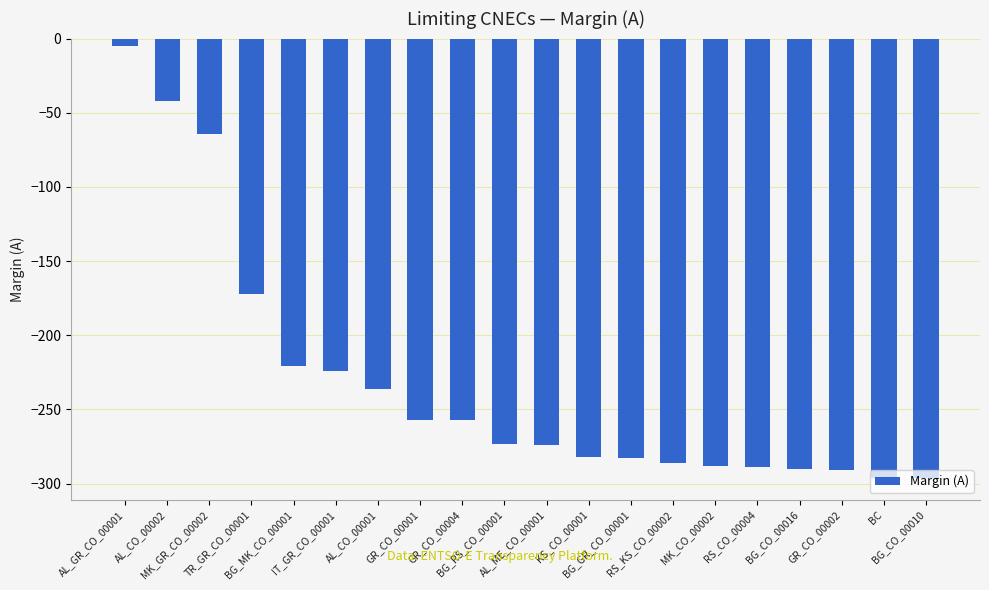

What is the average value?

-231